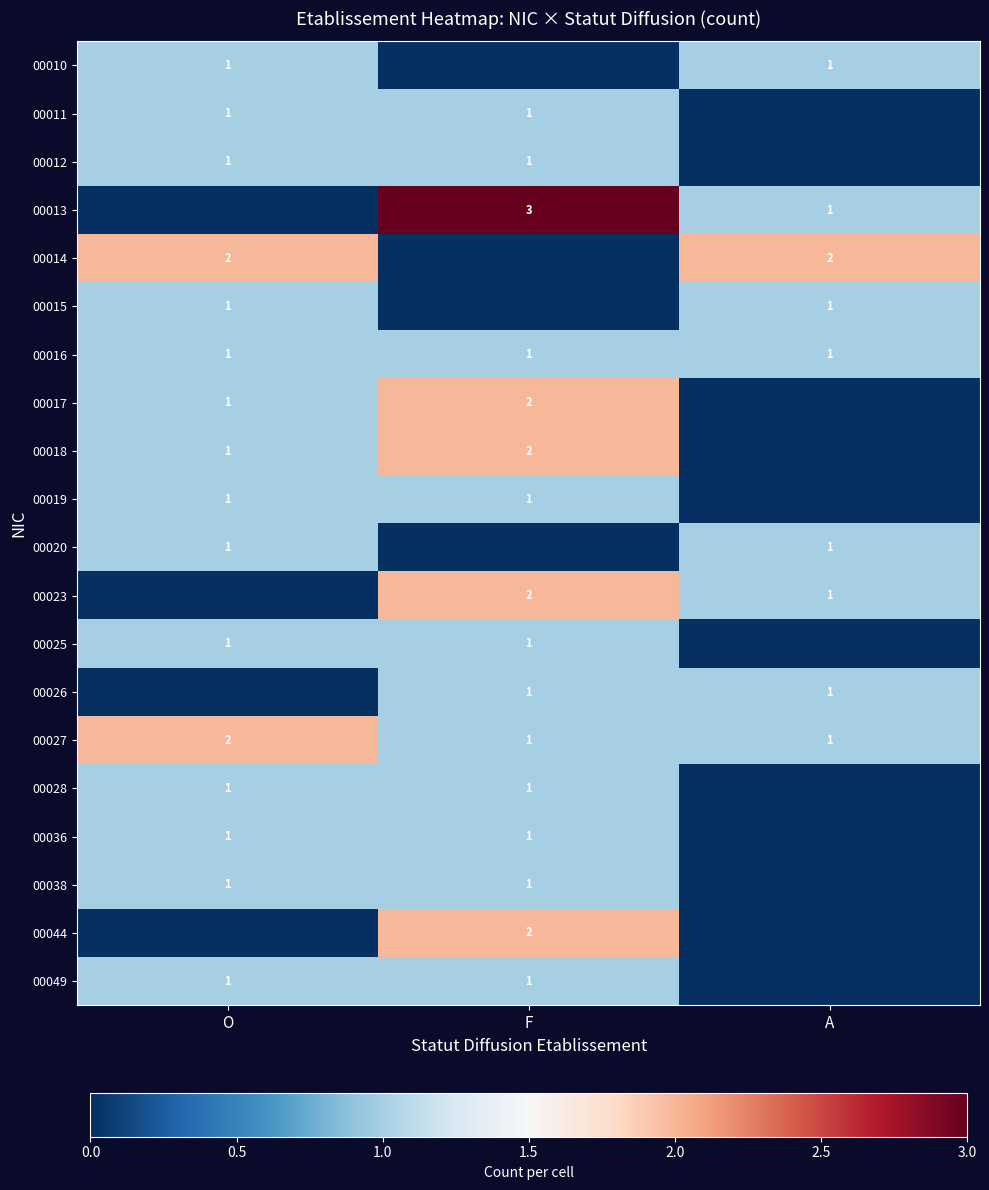

The value of 00014 at O is 1. True or false?

False